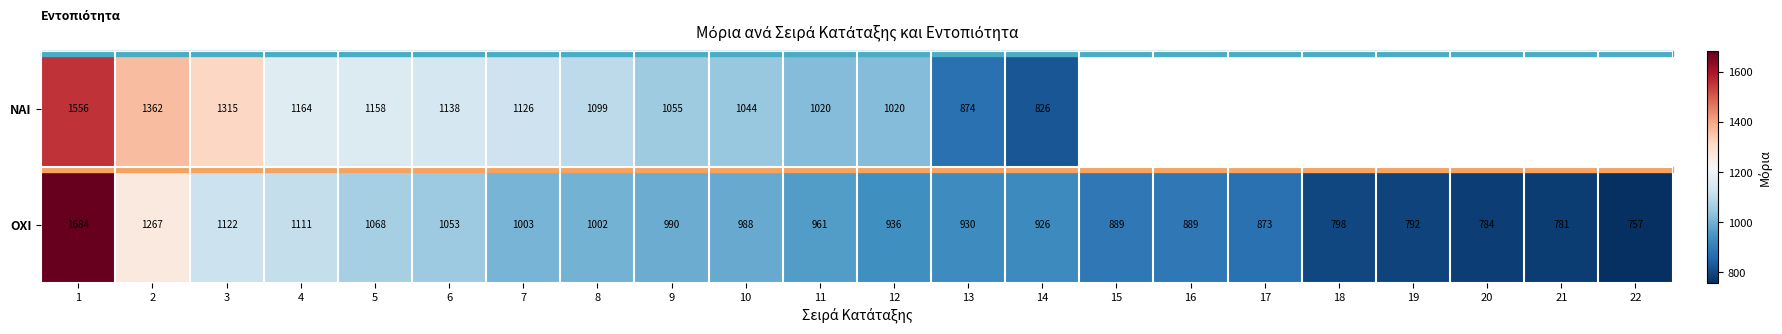

At how many categories does at least one series exceed 952?

12